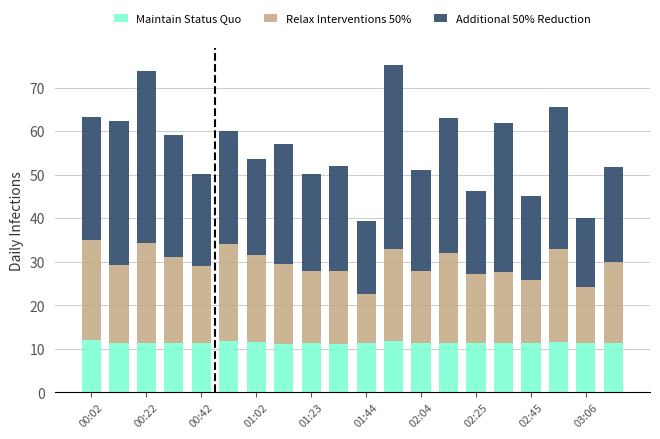

What is the sum of all Maintain Status Quo values?

228.2